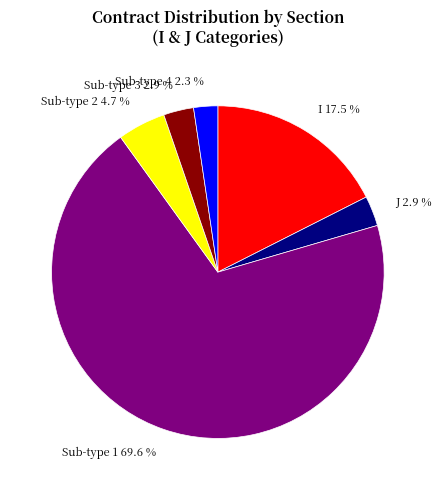

Count the number of slices in the pie.

6